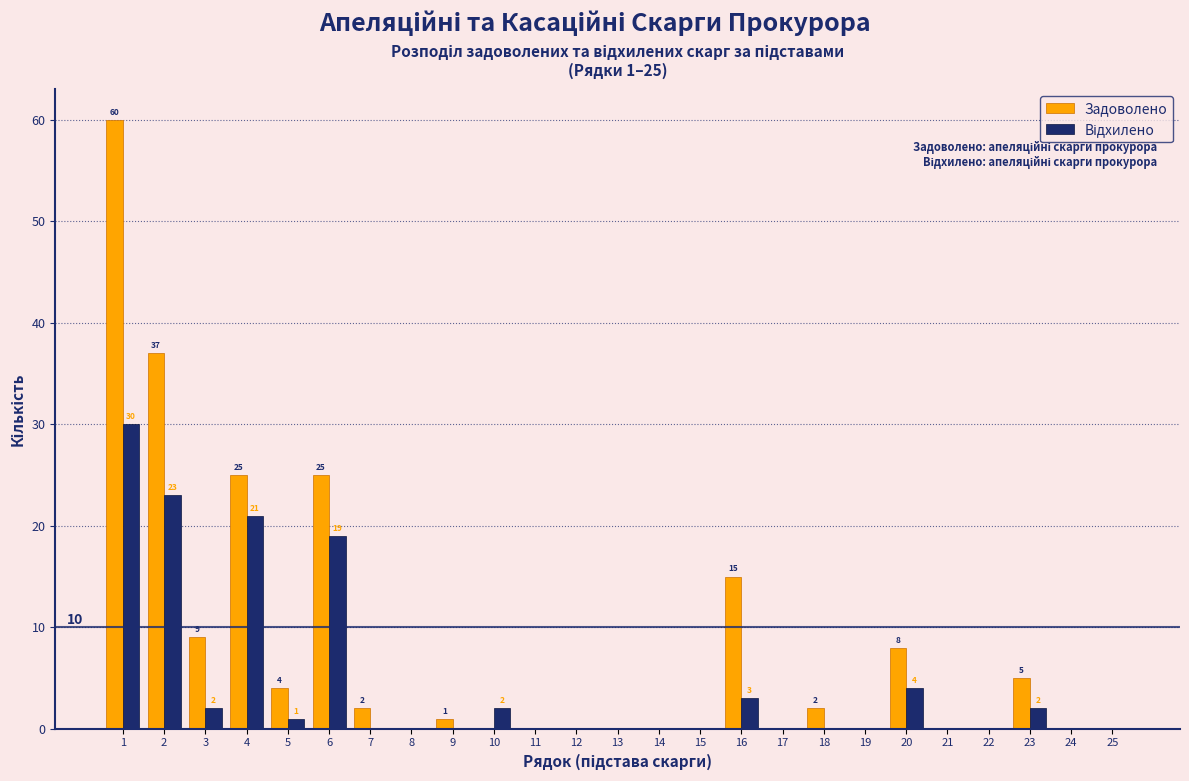

What is the maximum value for Задоволено?

60